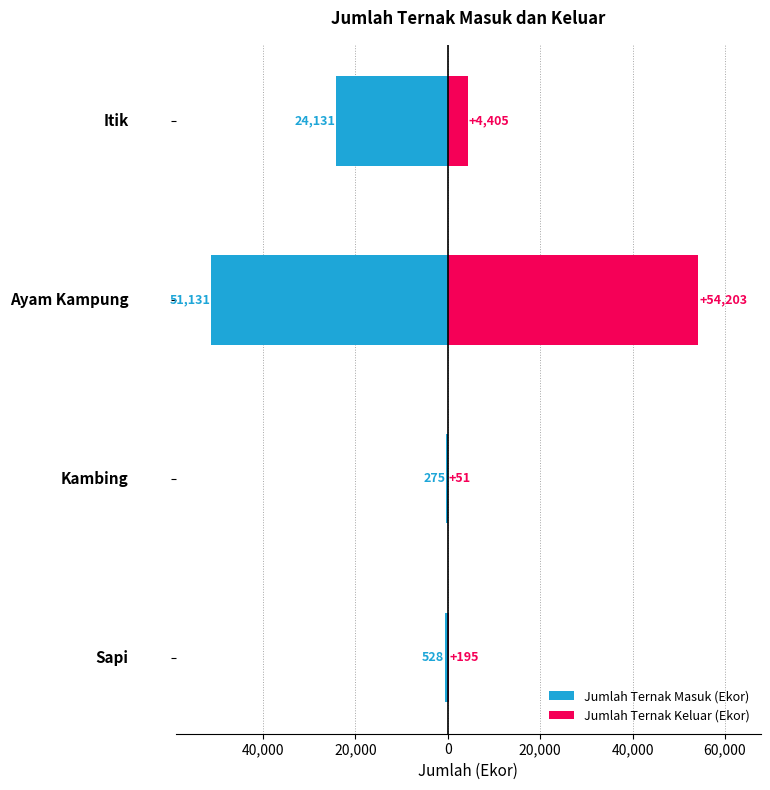

At 0, list the series in order from smallest to largest.

Jumlah Ternak Masuk (Ekor), Jumlah Ternak Keluar (Ekor)